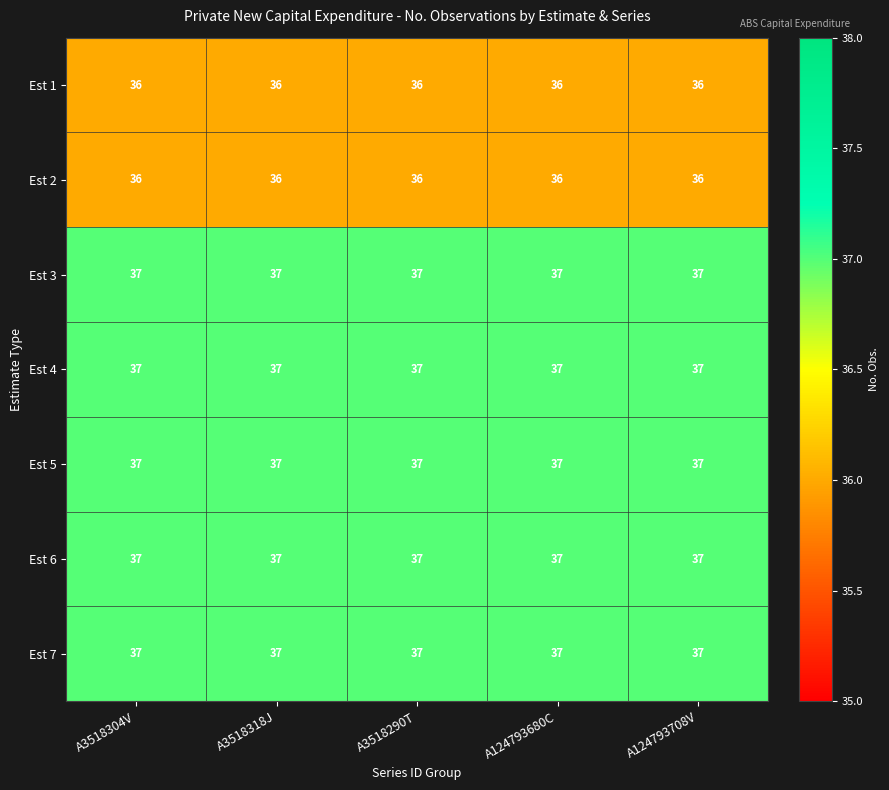

At how many categories does at least one series exceed 36?

5